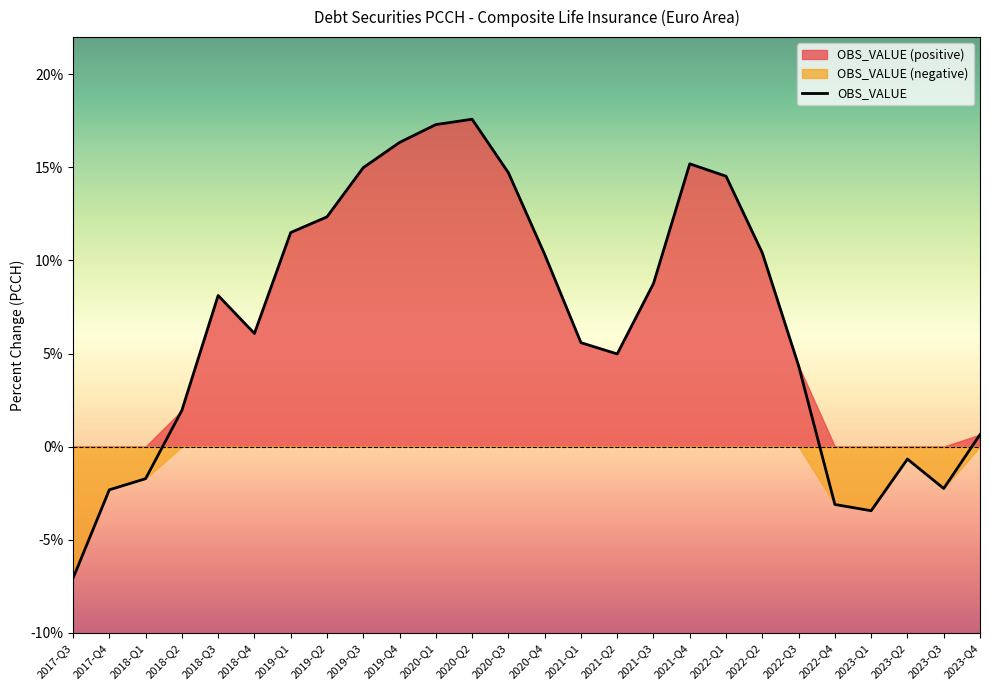

Does the chart have visible grid lines?

No